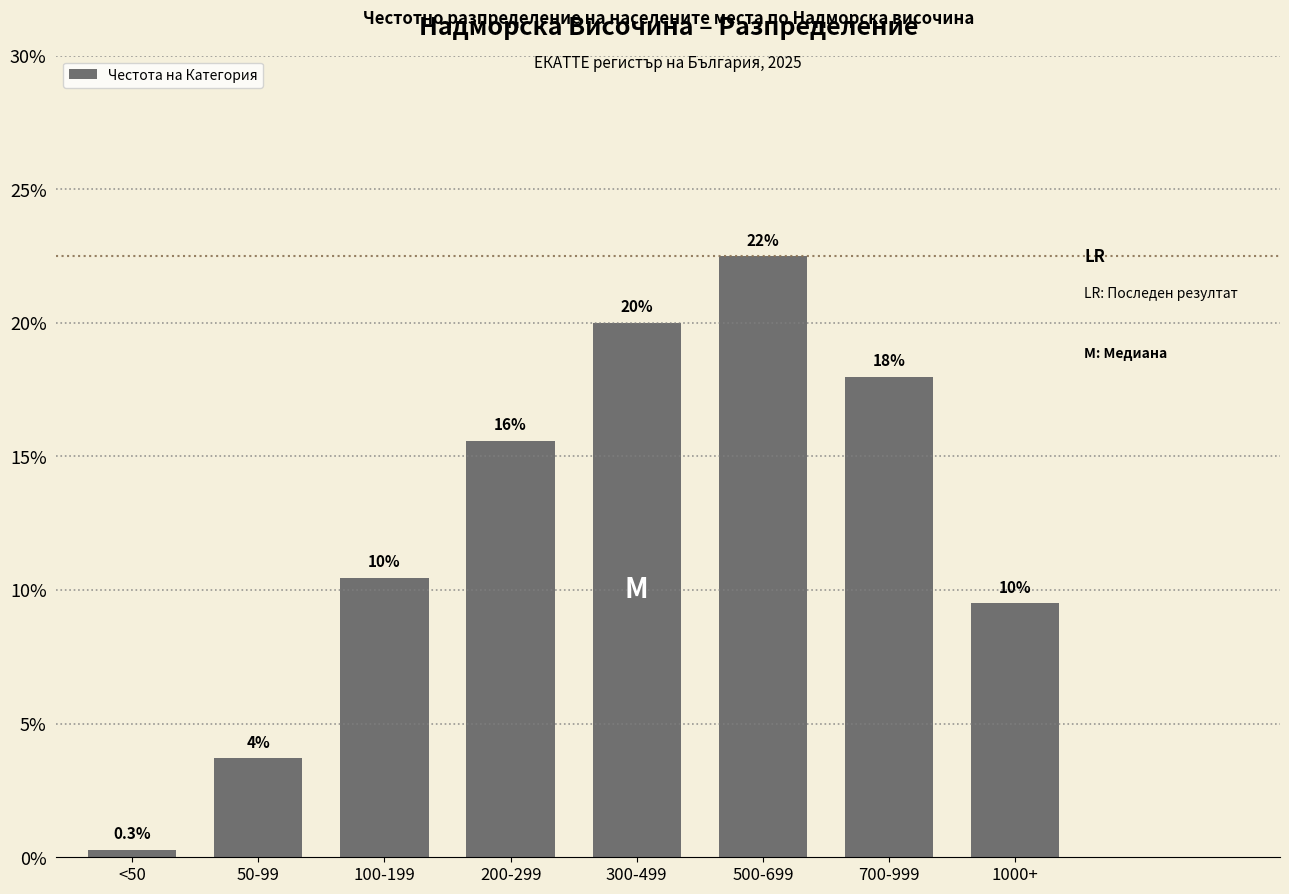

How many bars are there in total?

8